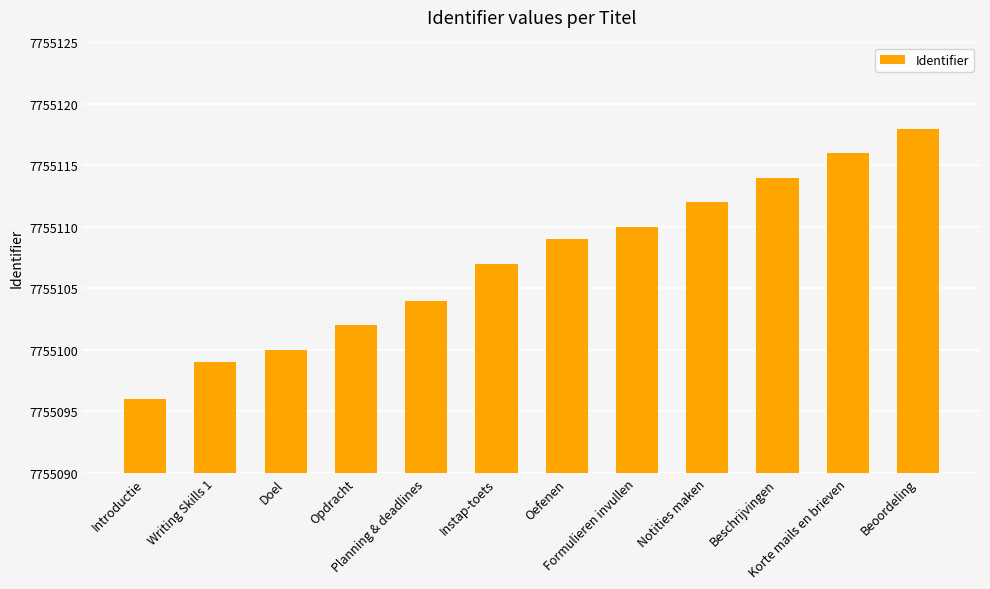

At which category does the chart reach its minimum across all series?

Introductie